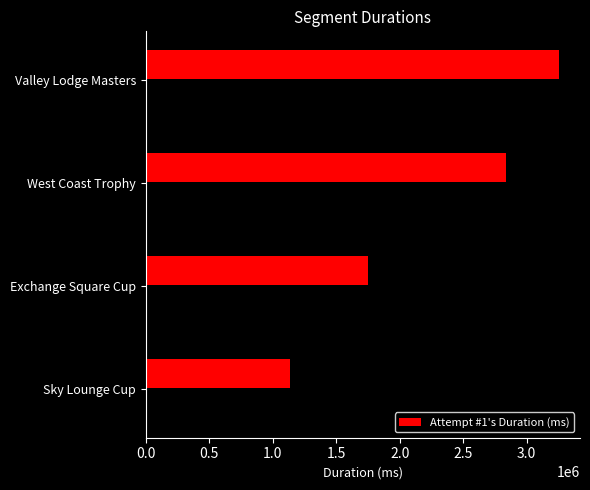

How many bars are there in total?

4